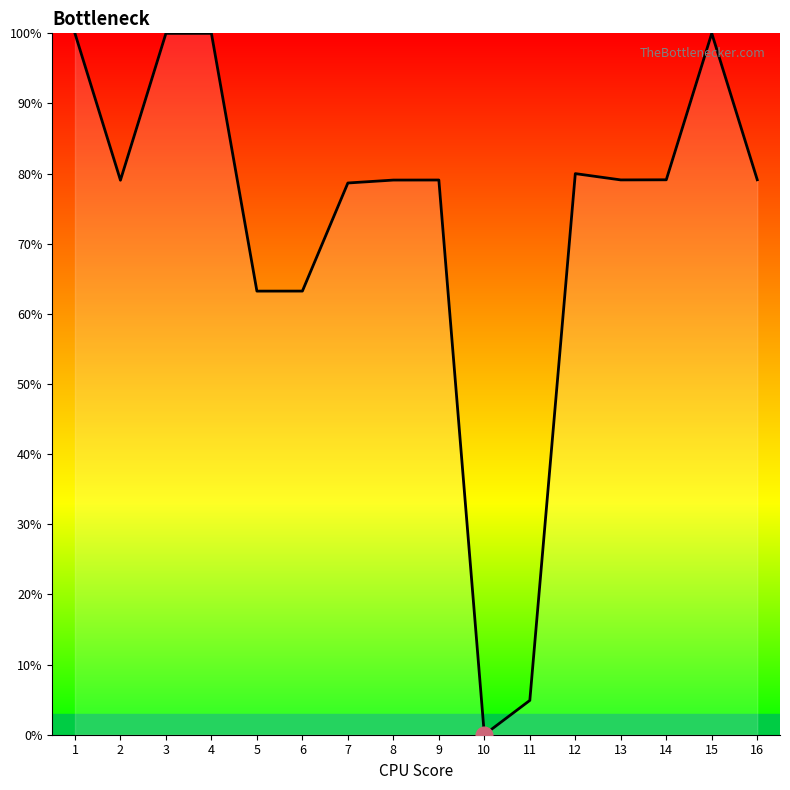

At which category does the chart reach its minimum across all series?

10